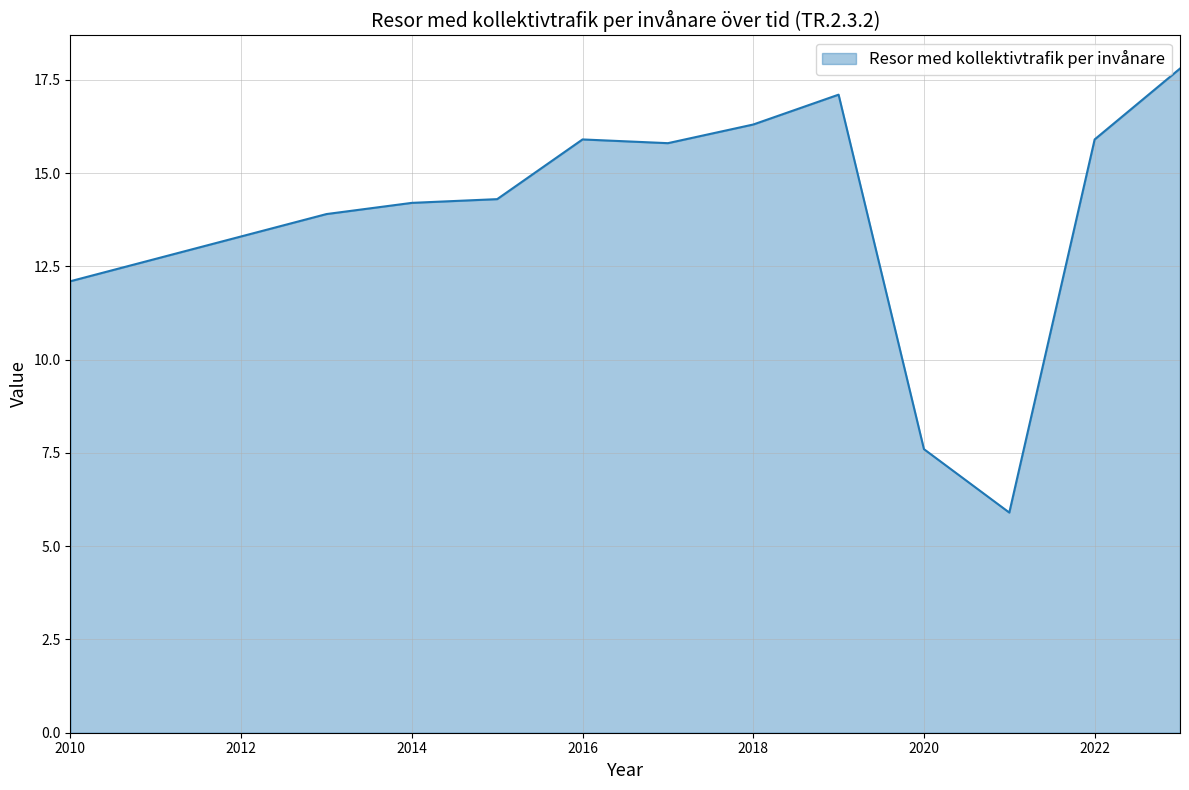

What is the smallest value displayed?

5.9